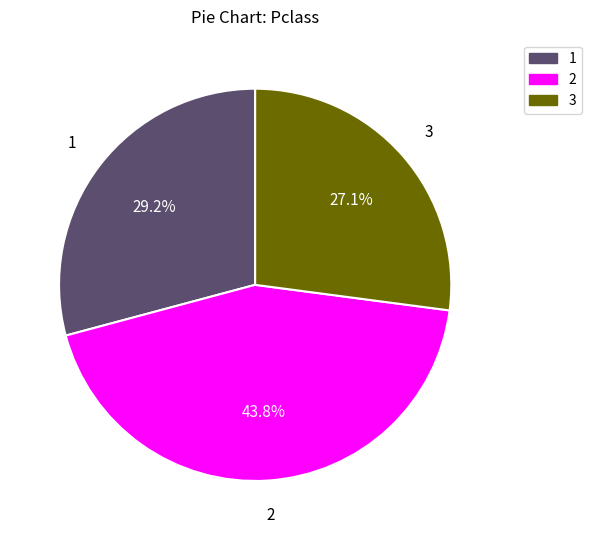

Approximately how many times larger is the value at 1 compared to 2?

0.7